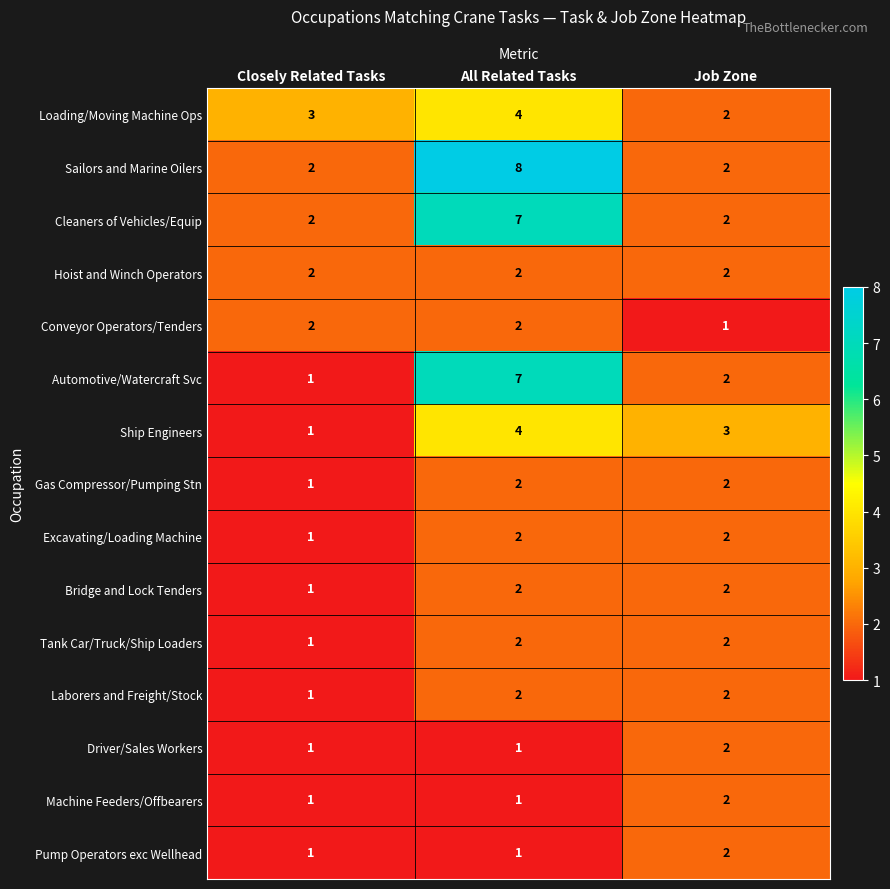

Where is Laborers and Freight/Stock nearest to the value 1?

Closely Related Tasks